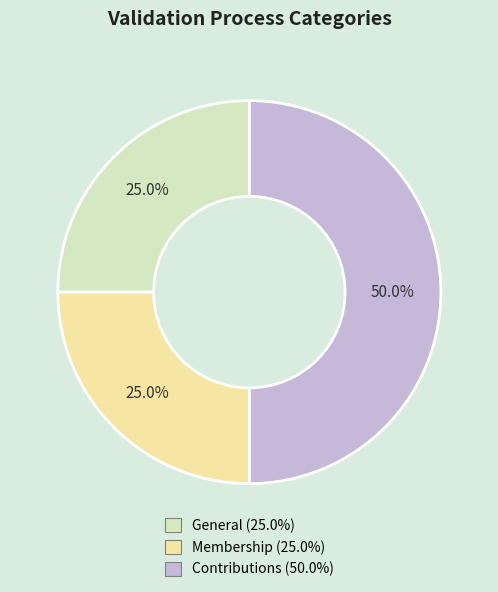

Which category has the biggest portion of the pie?

Contributions